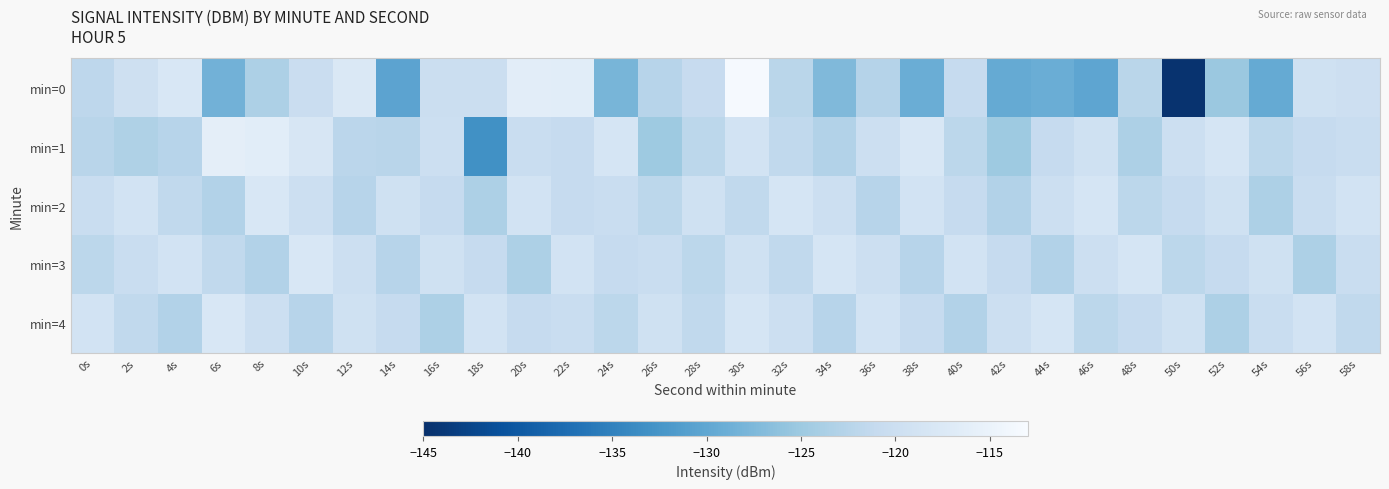

How many series are shown in this chart?

5